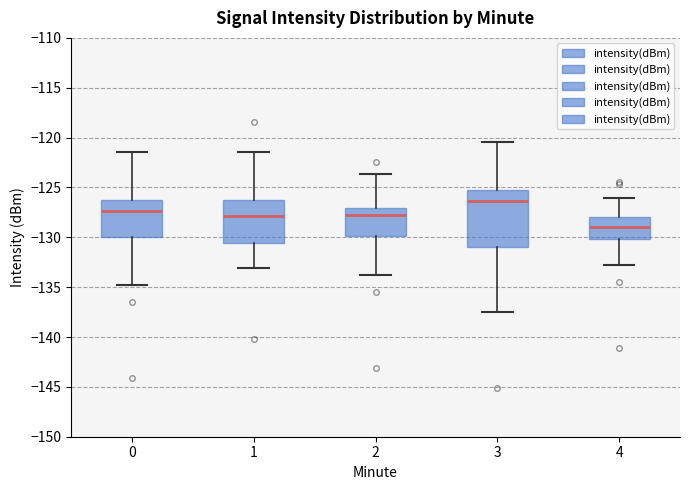

Reading left to right, read every box against the y-axis: the position of its median line, the range the box covers, and the ends of its whiskers. The values are not printed on the chart, so give them approximately, as read against the axis.

0: median -127.5, box -130.0 to -126.0, whiskers -135.0 to -121.5
1: median -128.0, box -130.5 to -126.5, whiskers -133.0 to -121.5
2: median -128.0, box -130.0 to -127.0, whiskers -134.0 to -123.5
3: median -126.5, box -131.0 to -125.0, whiskers -137.5 to -120.5
4: median -129.0, box -130.0 to -128.0, whiskers -133.0 to -126.0